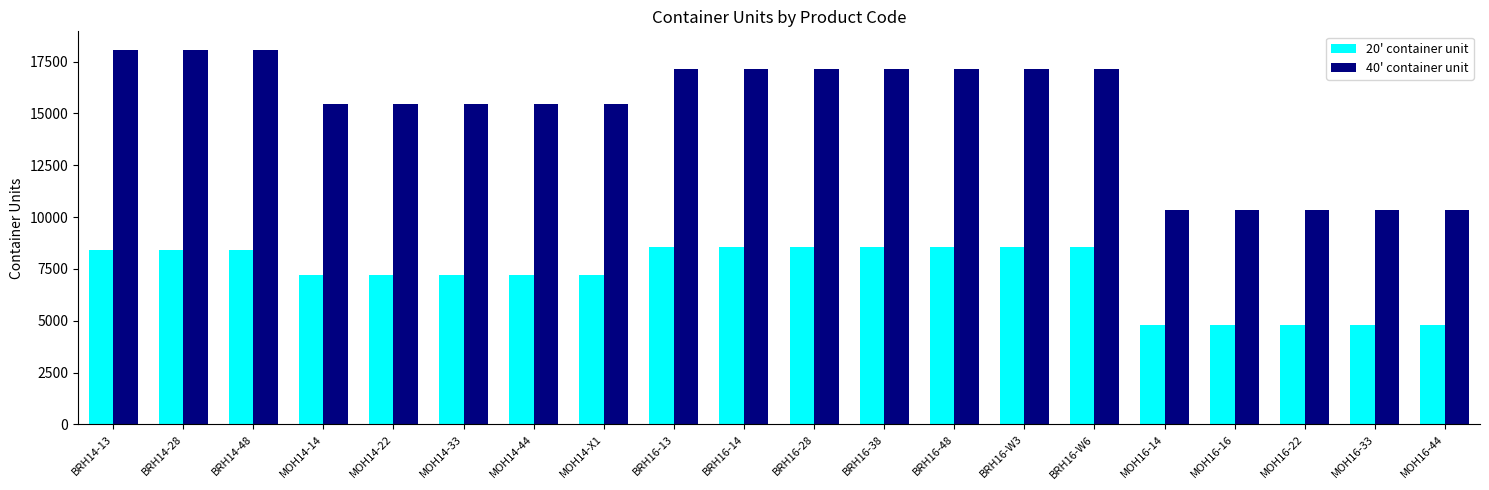

What is the difference between the 40' container unit values at MOH14-44 and BRH16-48?

1656